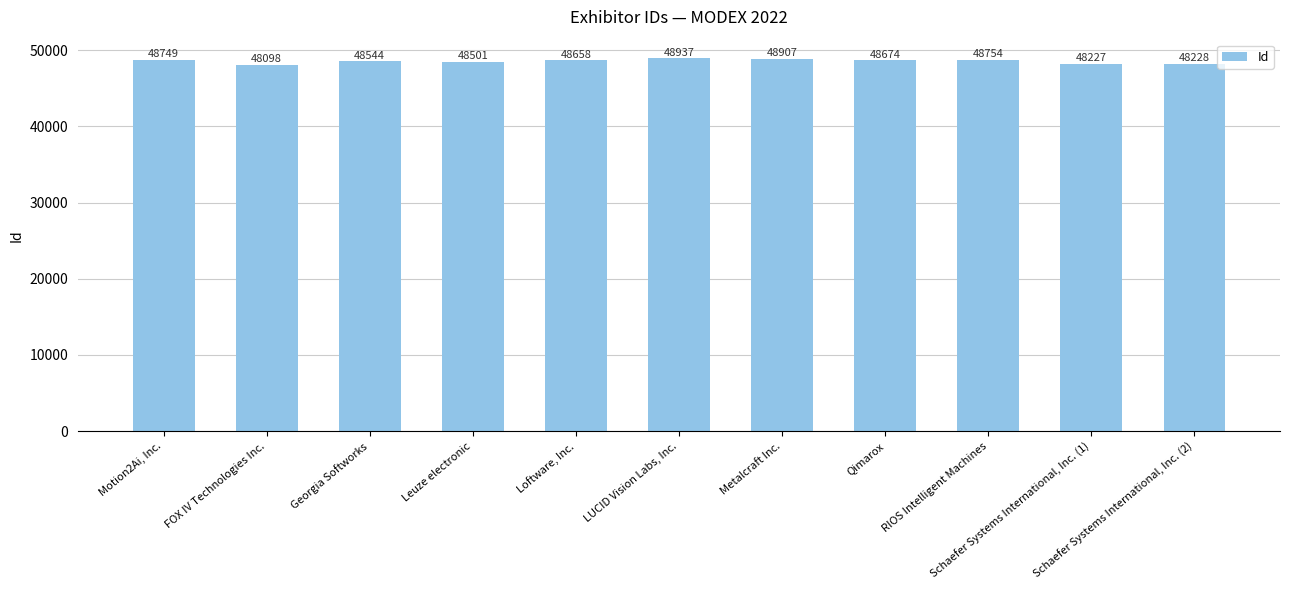

What is the ratio of the value at Schaefer Systems International, Inc. (2) to the value at Motion2Ai, Inc.?

1.0